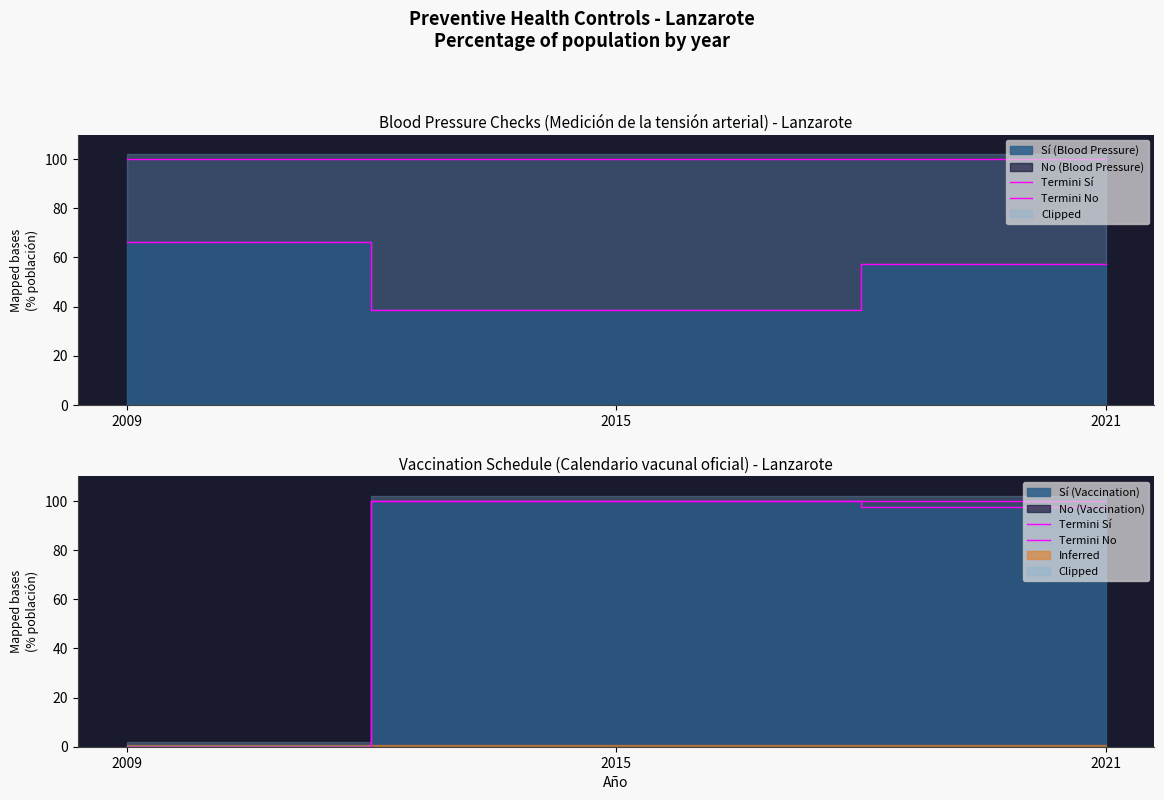

How many values in the Termini No series are below 100?

1